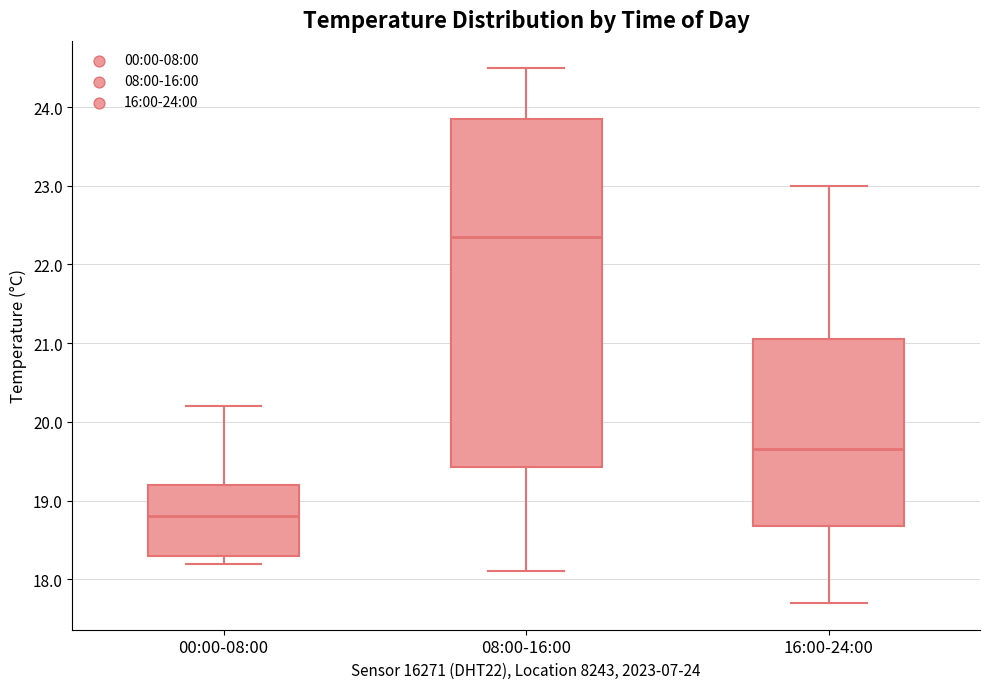

Comparing the boxes themselves (not the whiskers), which one is the tallest?

08:00-16:00